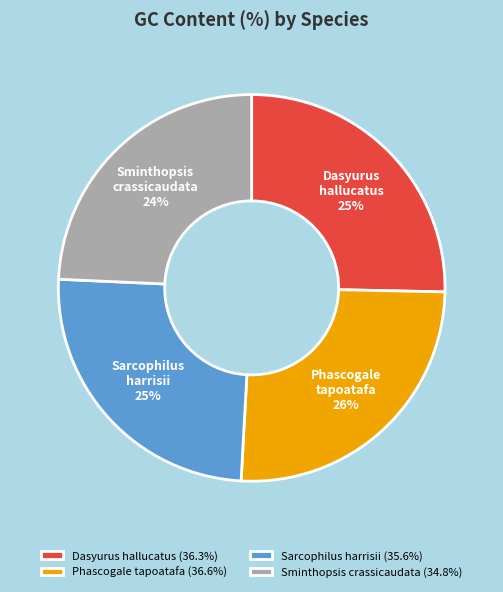

What is the ratio of the value at Phascogale tapoatafa (36.6%) to the value at Dasyurus hallucatus (36.3%)?

1.0